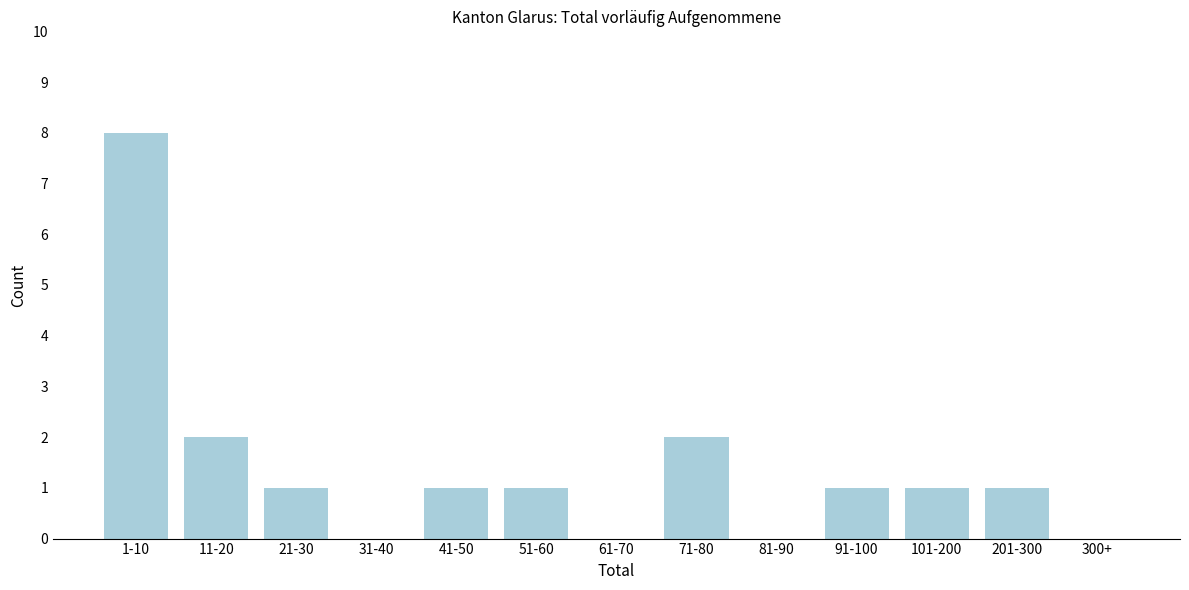

Reading left to right, transcribe all the data shown in this chart.

1-10=8	11-20=2	21-30=1	31-40=0	41-50=1	51-60=1	61-70=0	71-80=2	81-90=0	91-100=1	101-200=1	201-300=1	300+=0